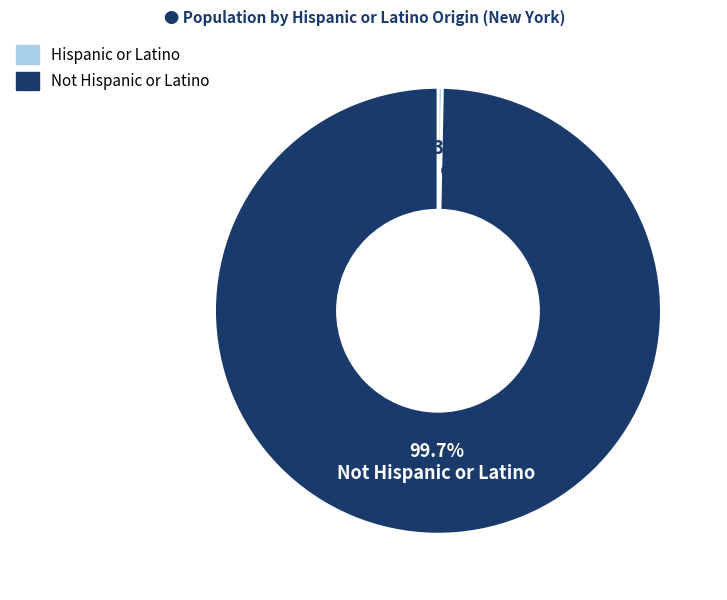

To the nearest percent, what is the difference between the Hispanic or Latino and Not Hispanic or Latino slice percentages?

99%